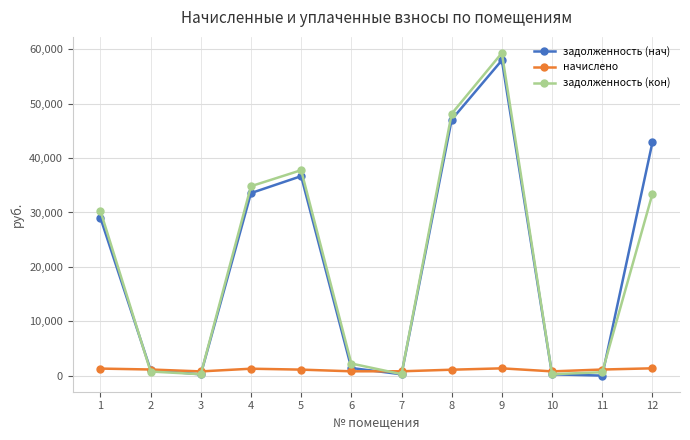

What is the maximum value for начислено?

1338.4